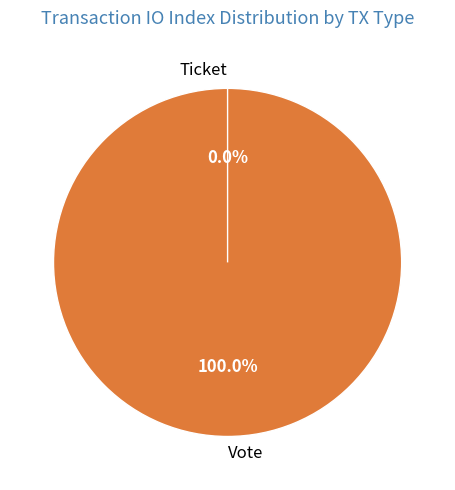

What is the change in value from Vote to Ticket?

-1